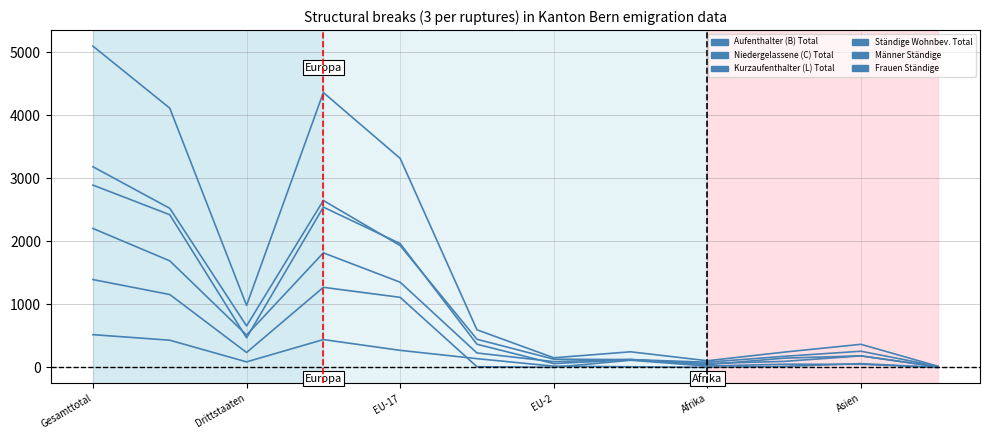

How many lines are shown in the chart?

6